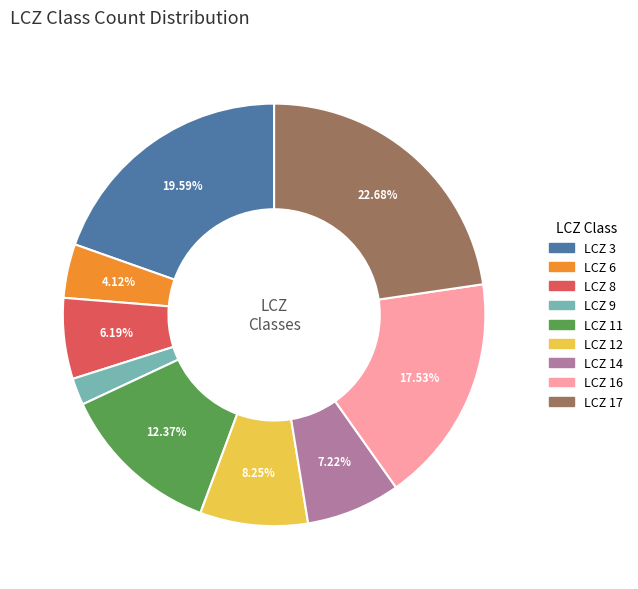

Is there a majority slice in this chart?

No